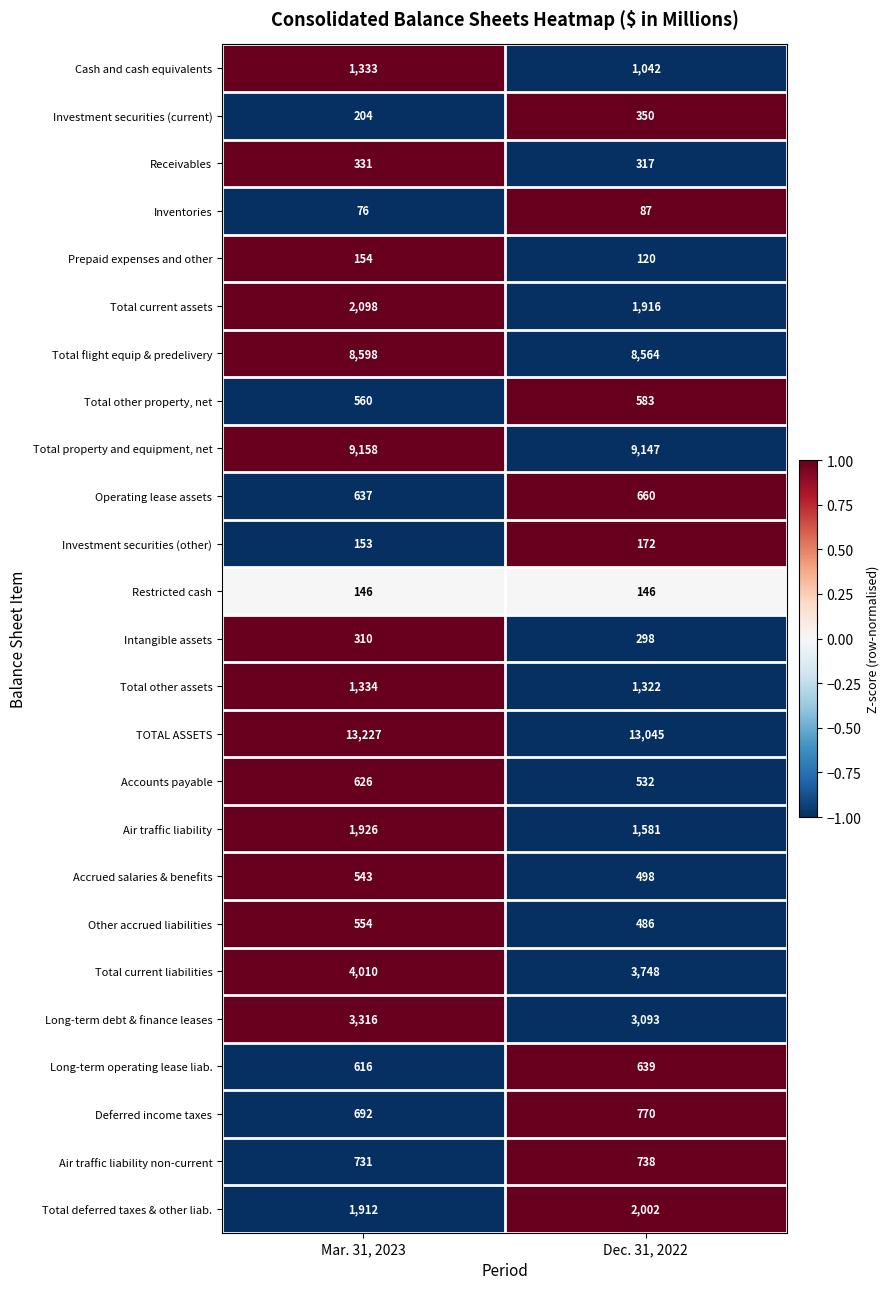

Between Mar. 31, 2023 and Dec. 31, 2022, which series saw the biggest shift?

Air traffic liability